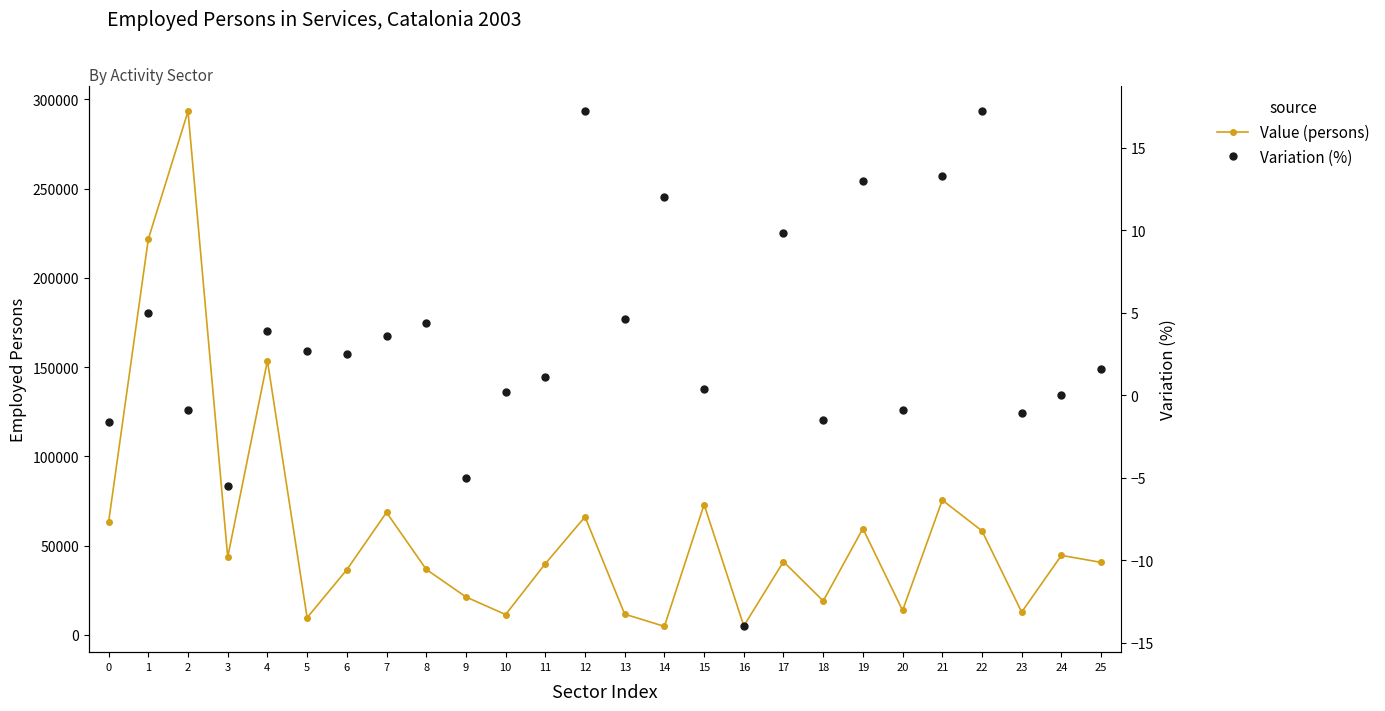

What is the approximate value of Value (persons) at 19?

59565.0